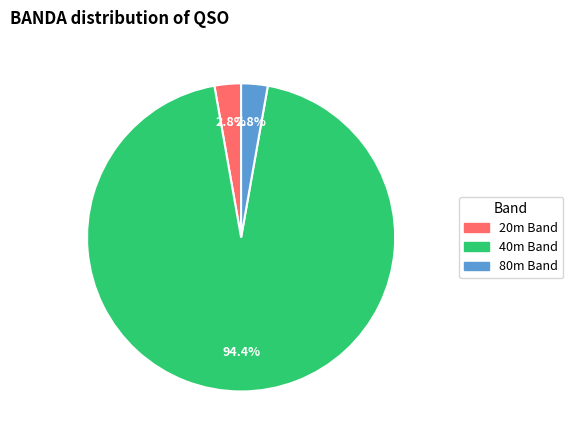

Does any single category account for the majority?

Yes